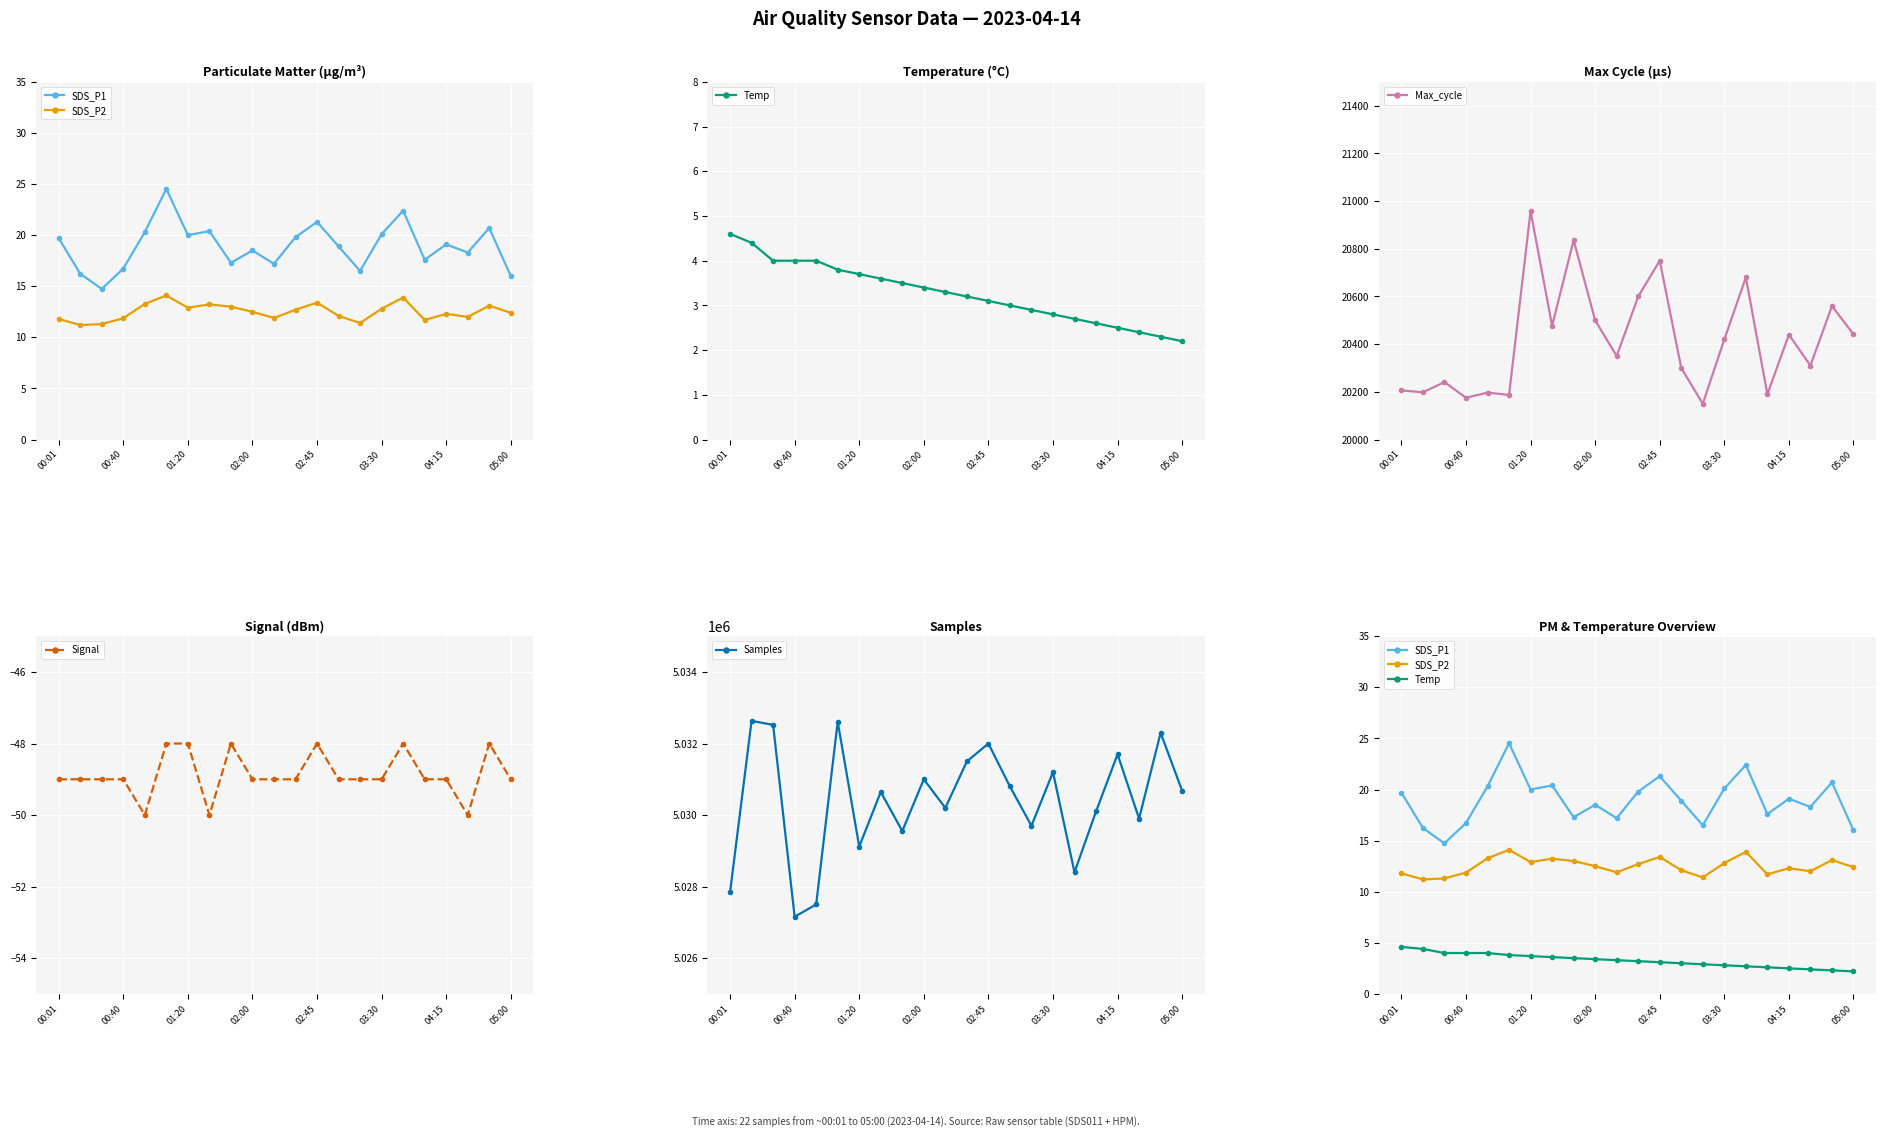

What is the minimum value for Max_cycle?

20150